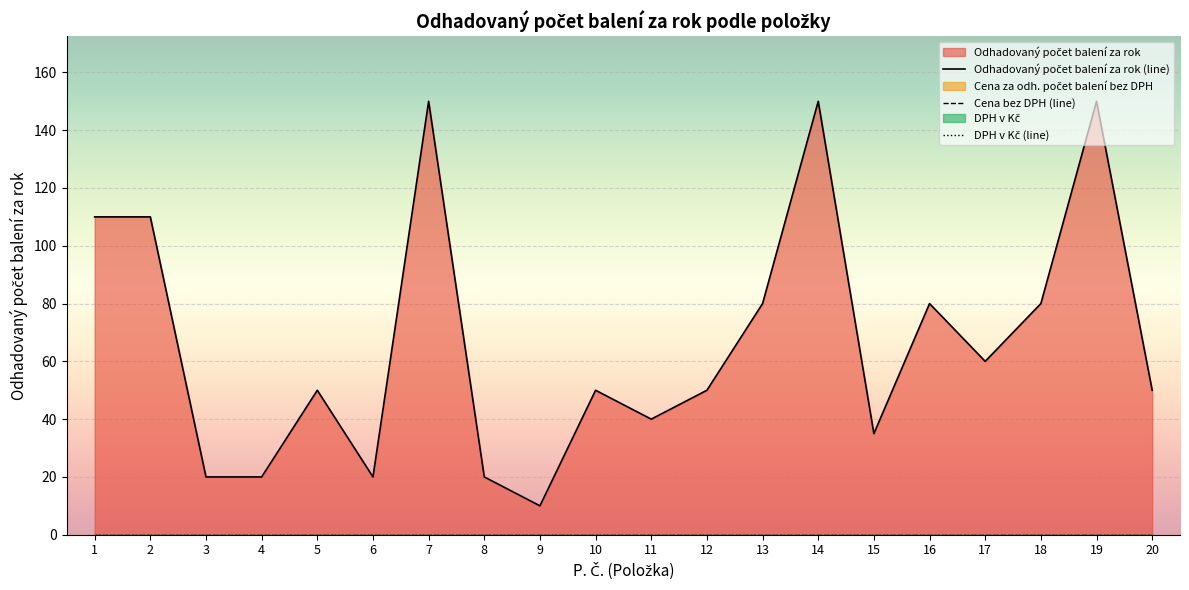

What is the sum of all Odhadovaný počet balení za rok (line) values?

1335